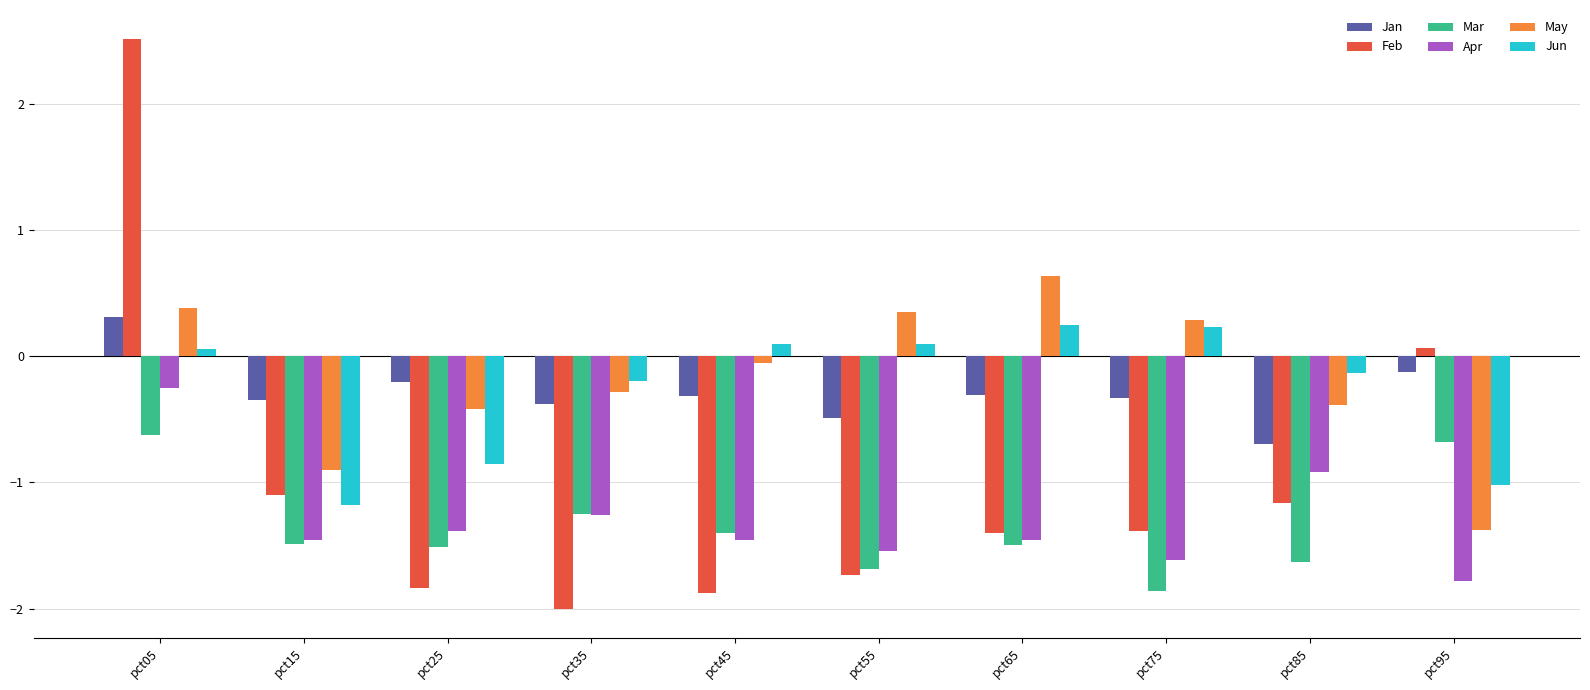

At which label does Jan reach its minimum?

pct85